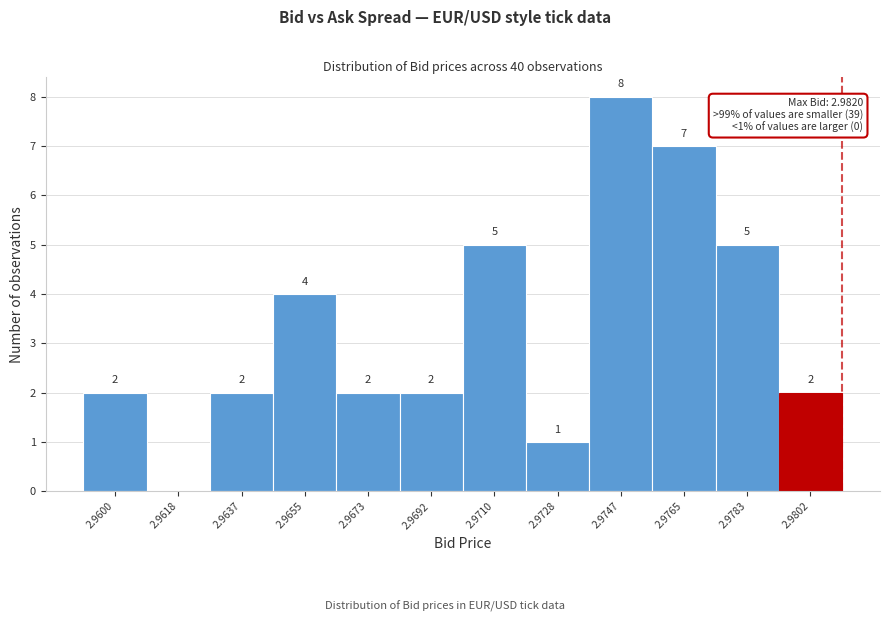

Reading left to right, transcribe all the data shown in this chart.

2.9600=2	2.9618=0	2.9637=2	2.9655=4	2.9673=2	2.9692=2	2.9710=5	2.9728=1	2.9747=8	2.9765=7	2.9783=5	2.9802=2